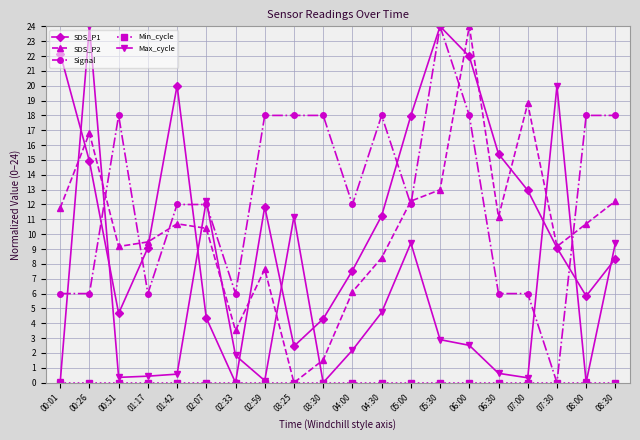

At which label does Signal reach its peak?

05:30